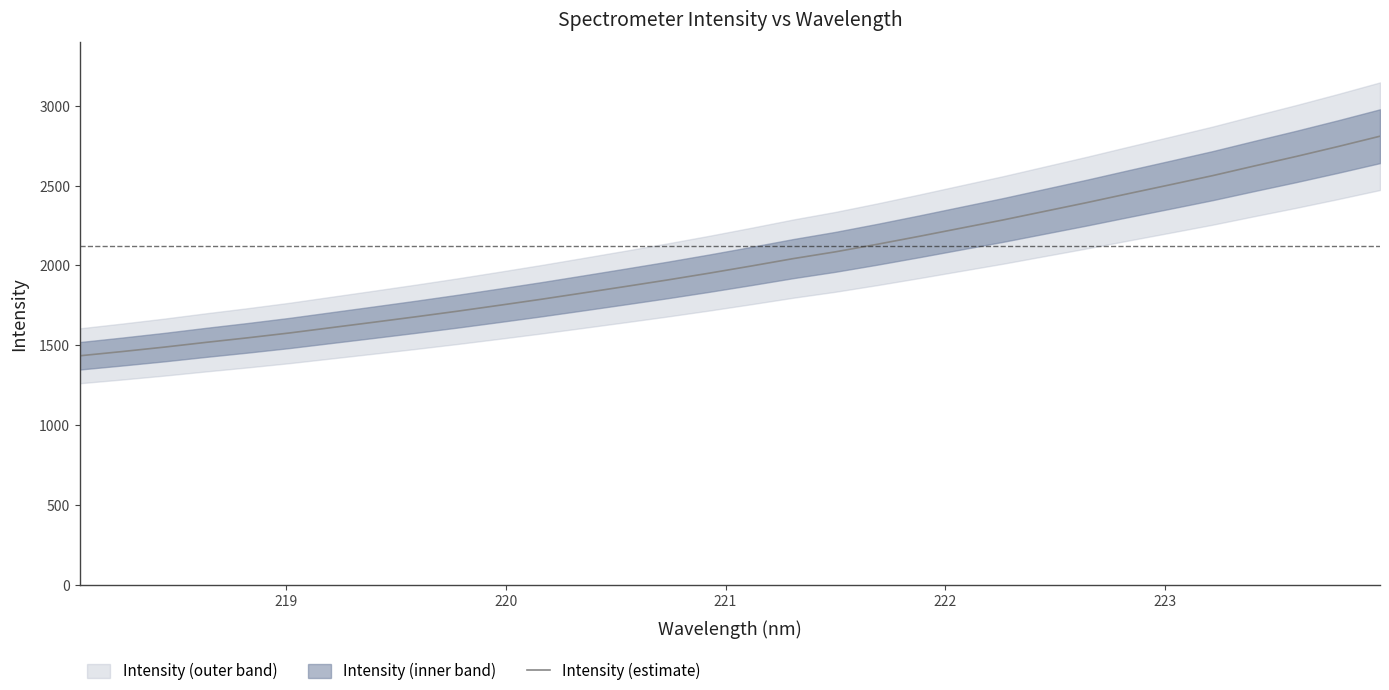

What is the maximum value for Intensity (estimate)?

2809.3